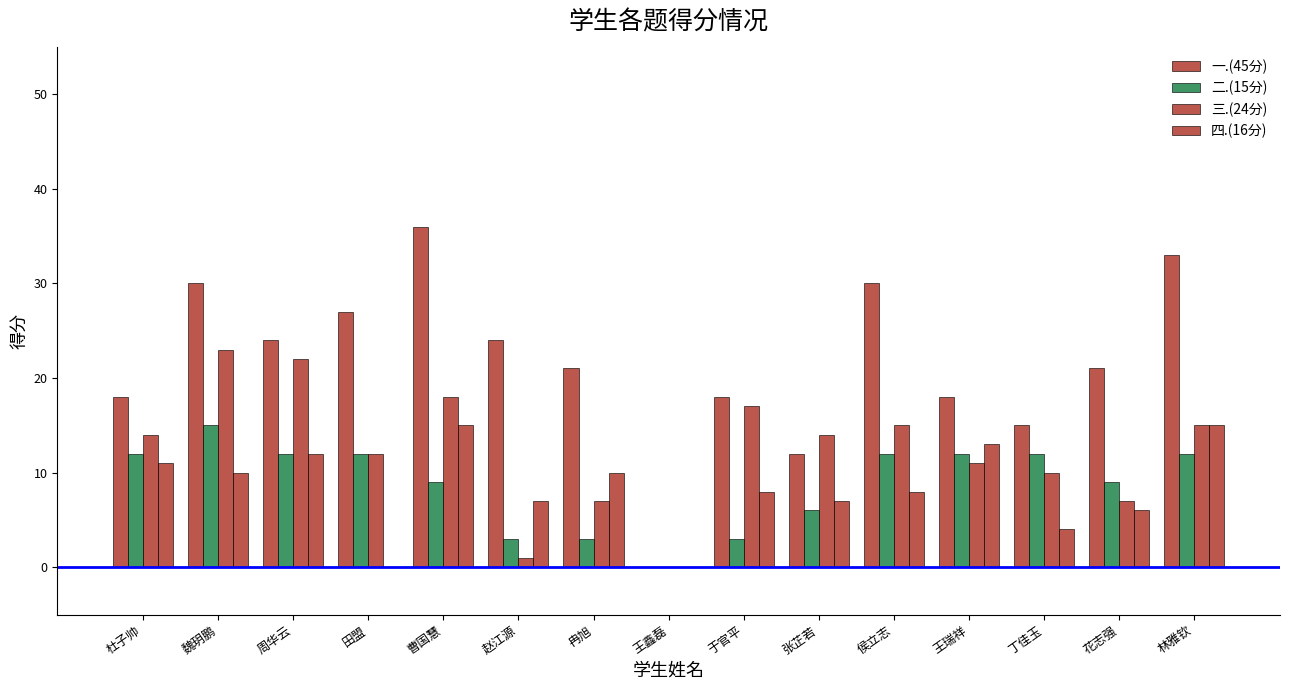

Count the number of categories in the chart.

15